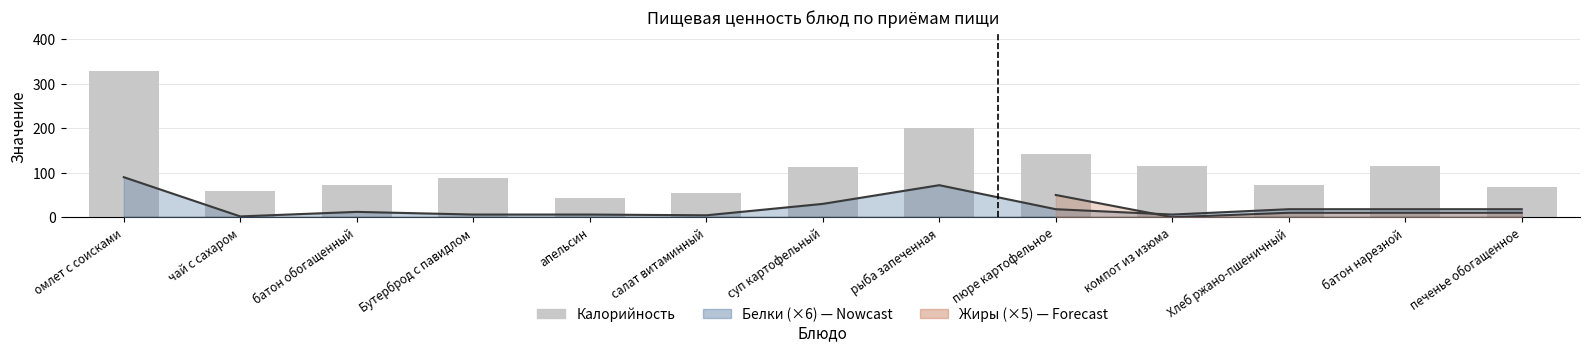

What is the label of the 6th bar from the left?

салат витаминный